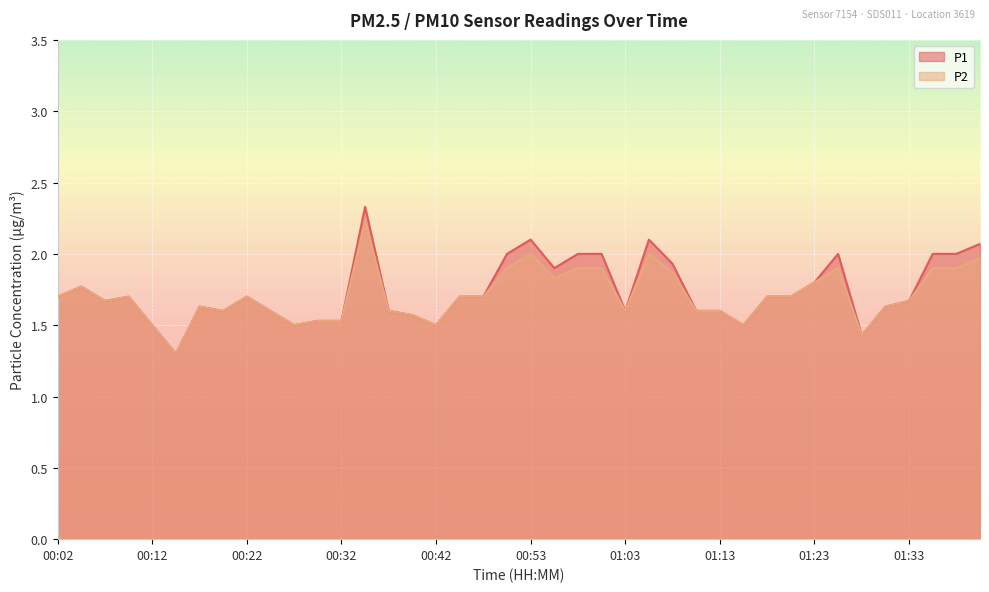

What are all the series names shown in the legend?

P1, P2